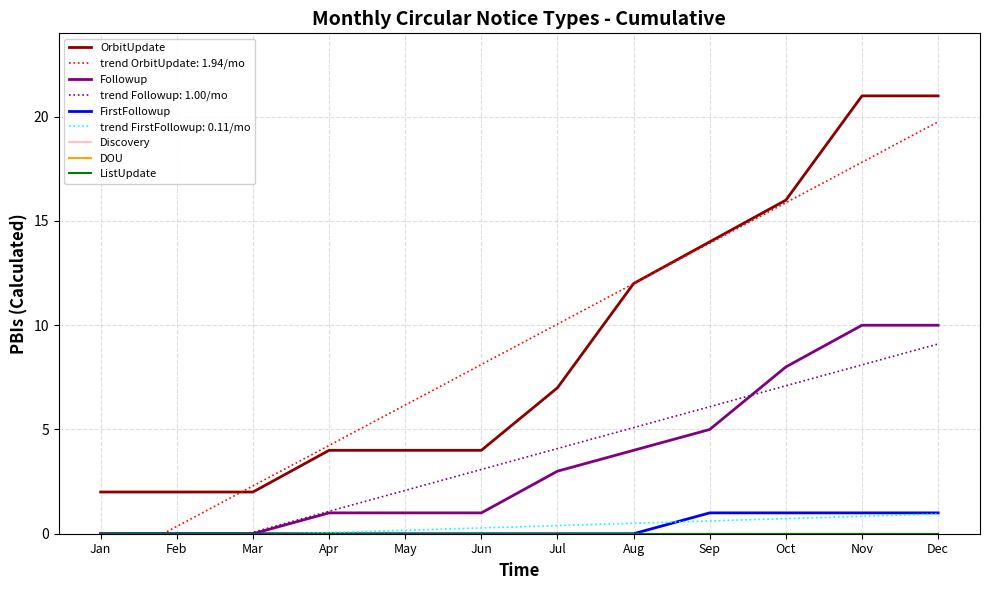

Which series has the largest total across all categories?

OrbitUpdate